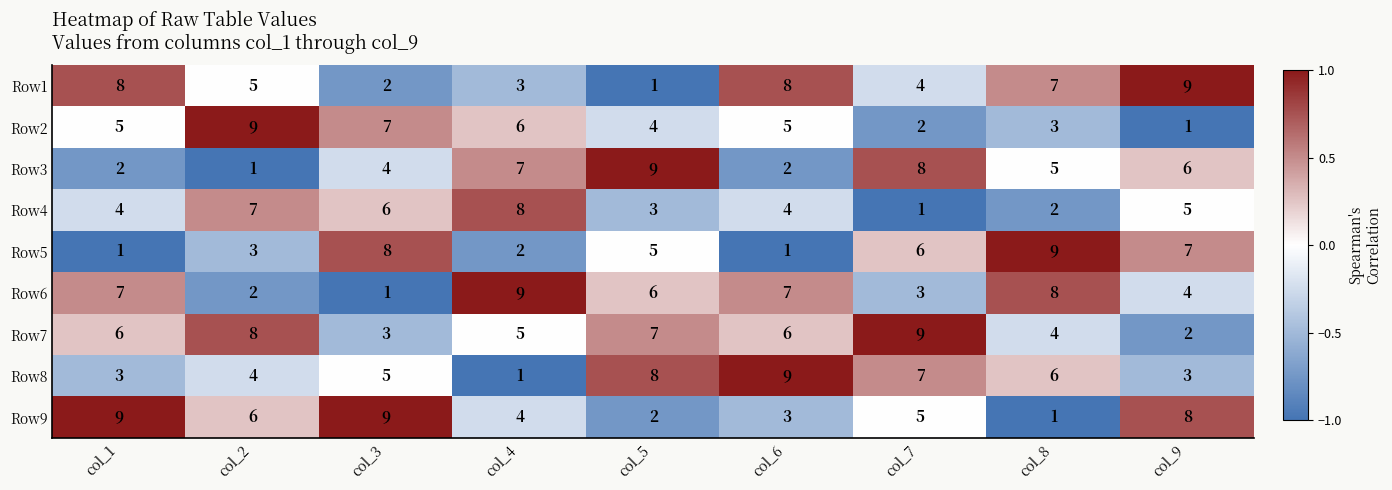

The Row4 series shows 2 at col_7. True or false?

False